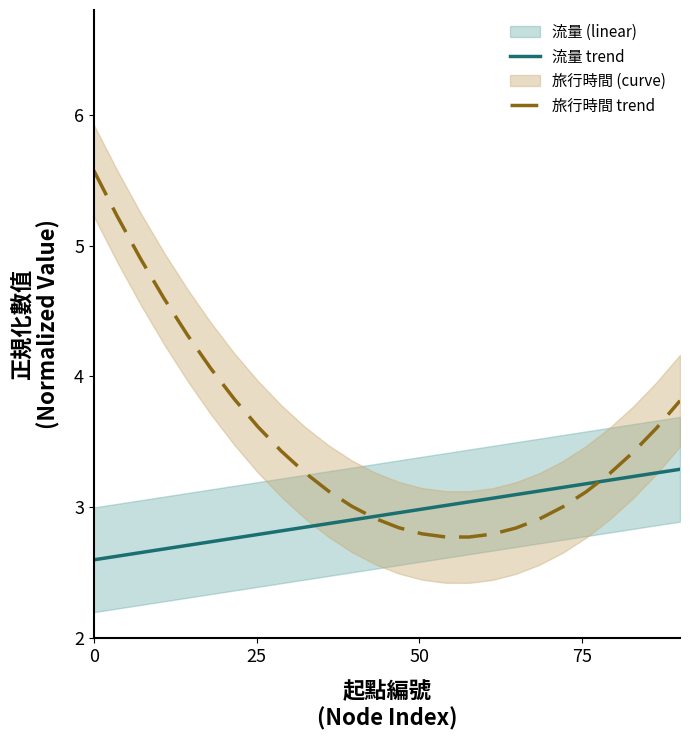

Which series has the widest spread of values?

旅行時間 trend